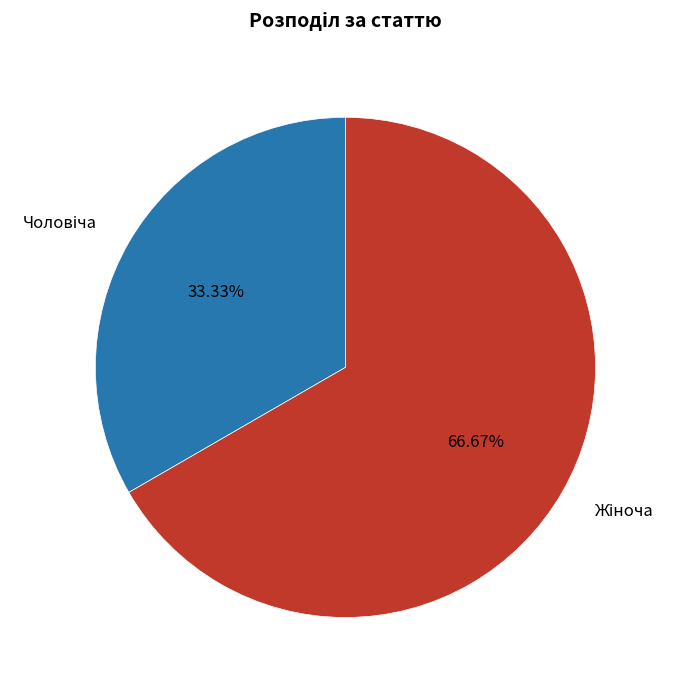

Is there a majority slice in this chart?

Yes